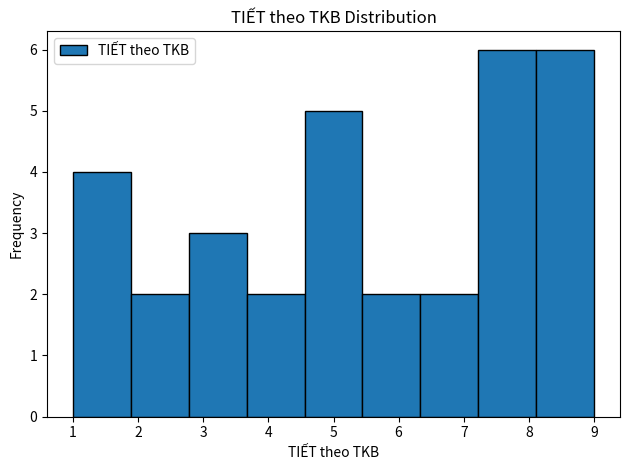

Reading left to right, transcribe this chart: for each bar, give the range it covers on the x-axis and its height. Neither the bar edges nor the heights are printed on the chart, so give them approximately, as read against the axes.

1.0 to 1.9: 4
1.9 to 2.8: 2
2.8 to 3.7: 3
3.7 to 4.6: 2
4.6 to 5.4: 5
5.4 to 6.3: 2
6.3 to 7.2: 2
7.2 to 8.1: 6
8.1 to 9.0: 6